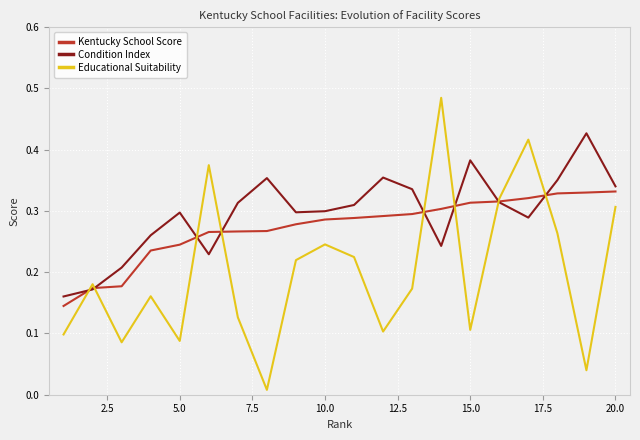

Which series has the largest range (max minus min)?

Educational Suitability